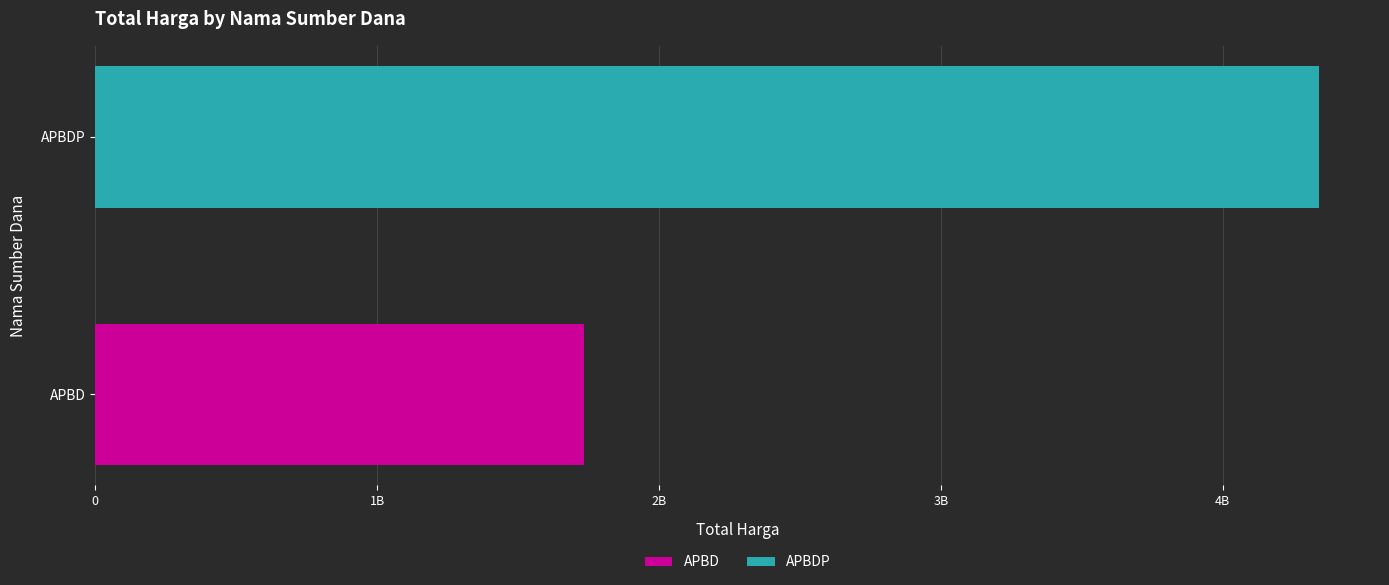

What are all the series names shown in the legend?

APBD, APBDP